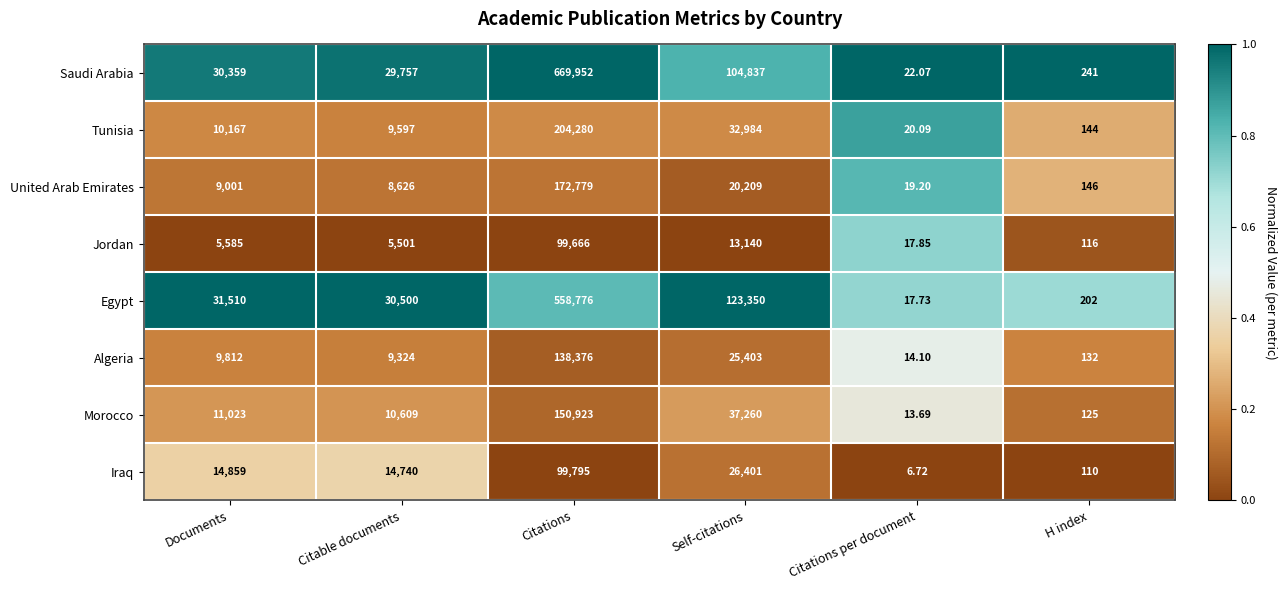

How many categories are shown in the chart?

6